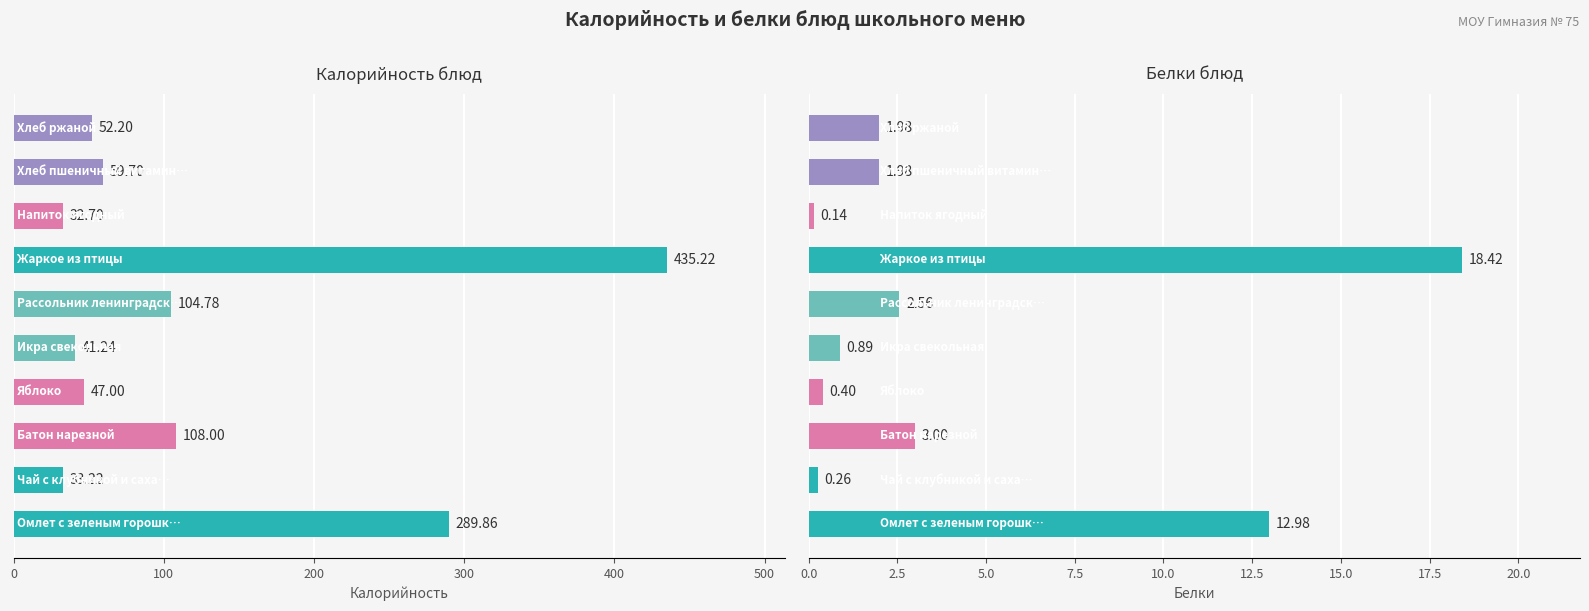

Which series has the largest range (max minus min)?

Калорийность